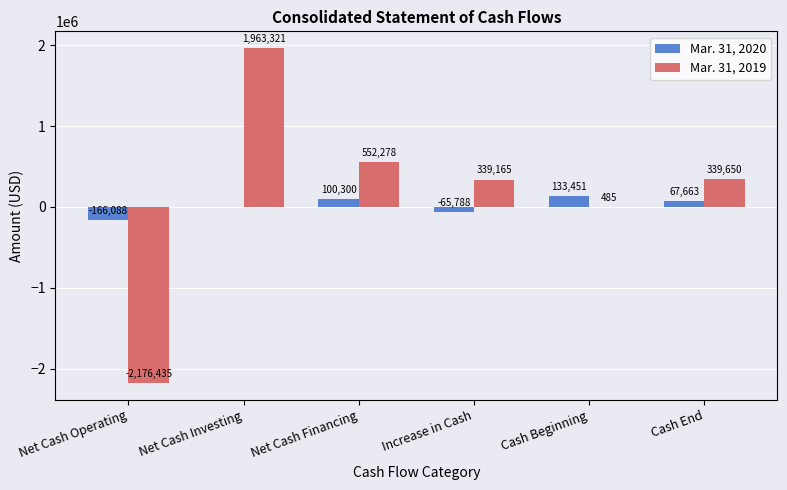

Count the number of data series in this chart.

2